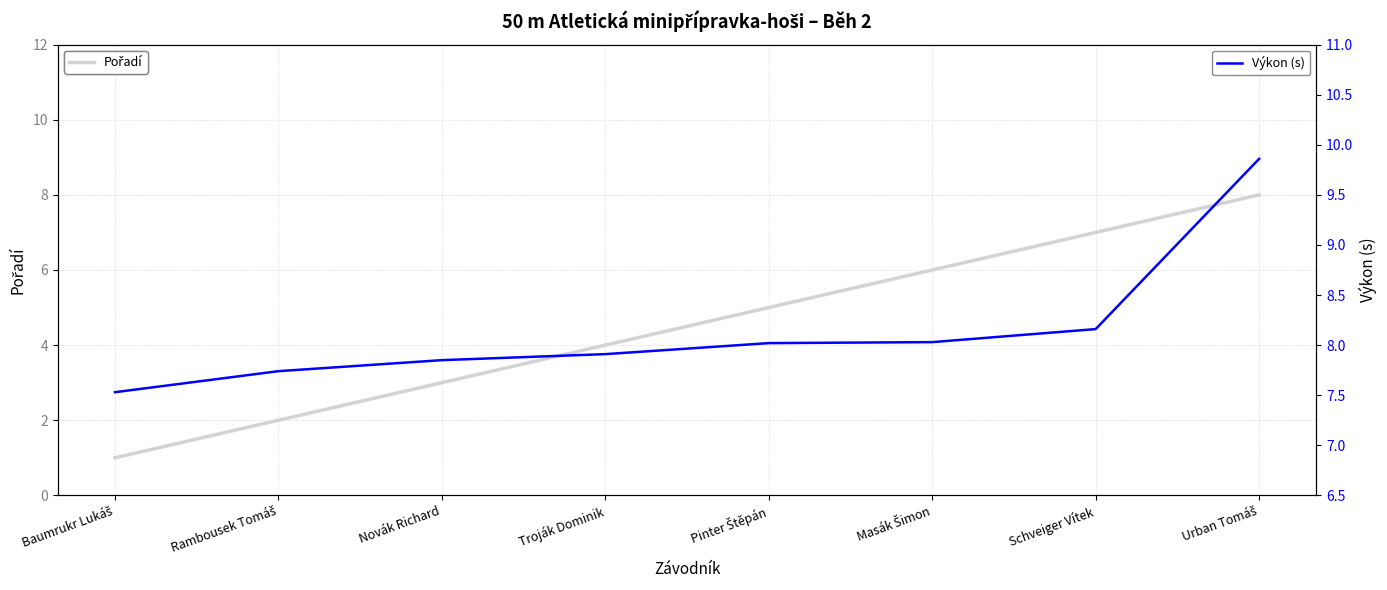

Which has a higher value, Urban Tomáš or Pinter Štěpán?

Urban Tomáš